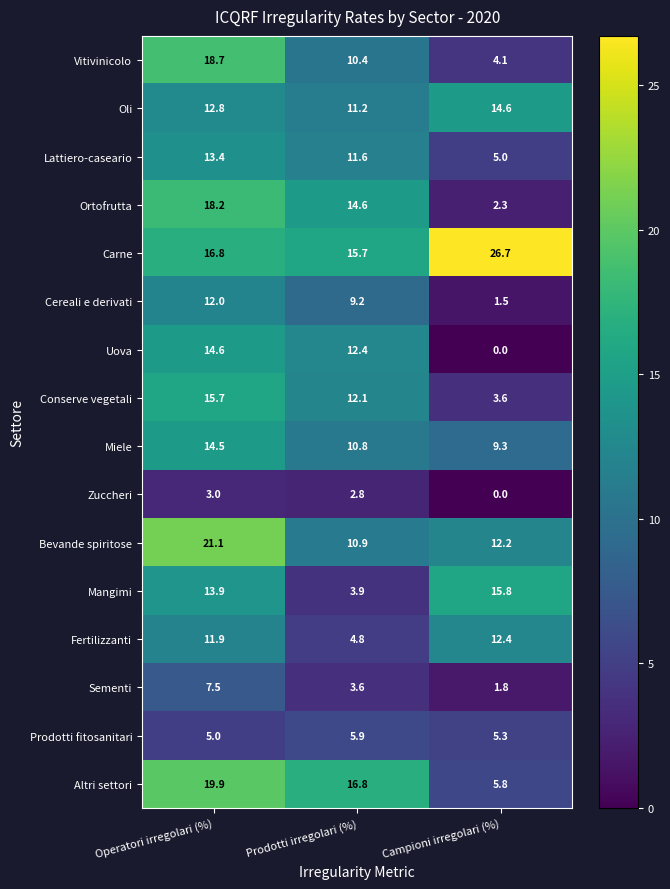

What is the sum of the Zuccheri values at Prodotti irregolari (%) and Operatori irregolari (%)?

5.8